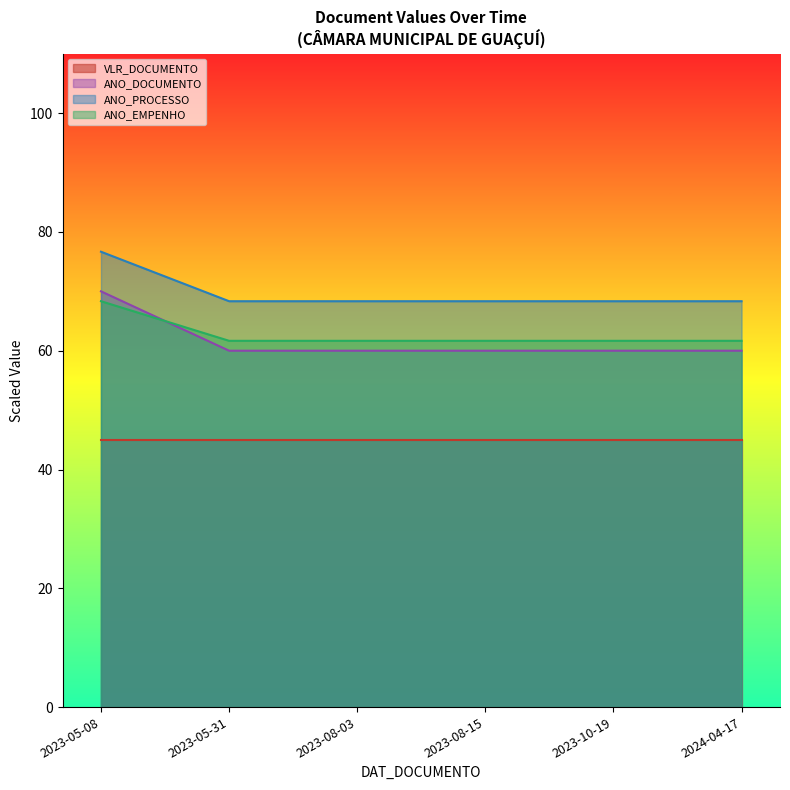

The value of ANO_PROCESSO at 2023-05-08 is 76.7. True or false?

True